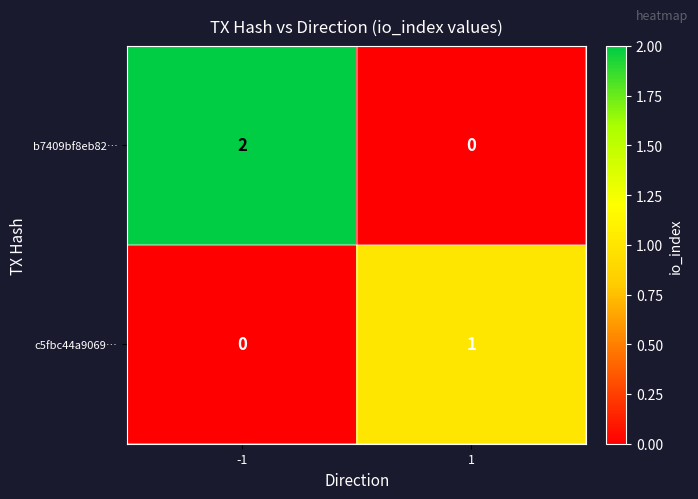

Which label corresponds to the largest value in the chart?

-1